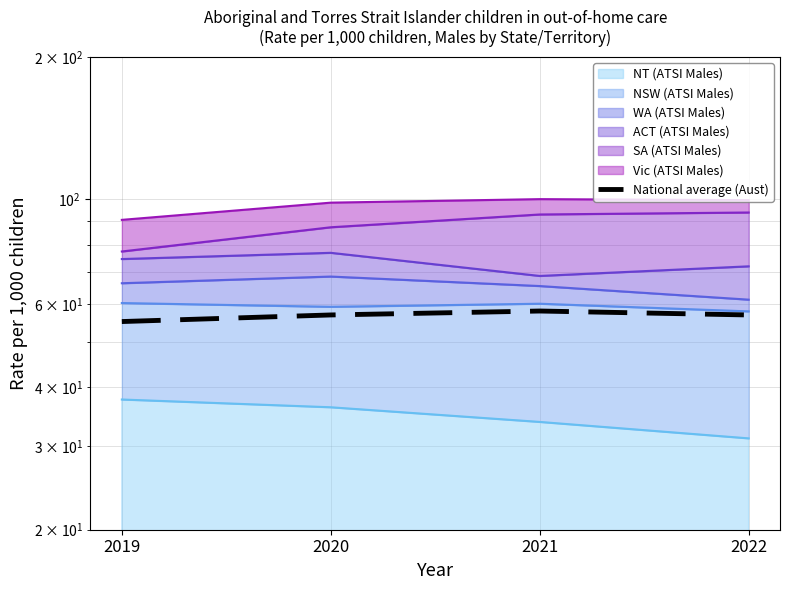

Is it true that the value at 2022 is 56.9?

True